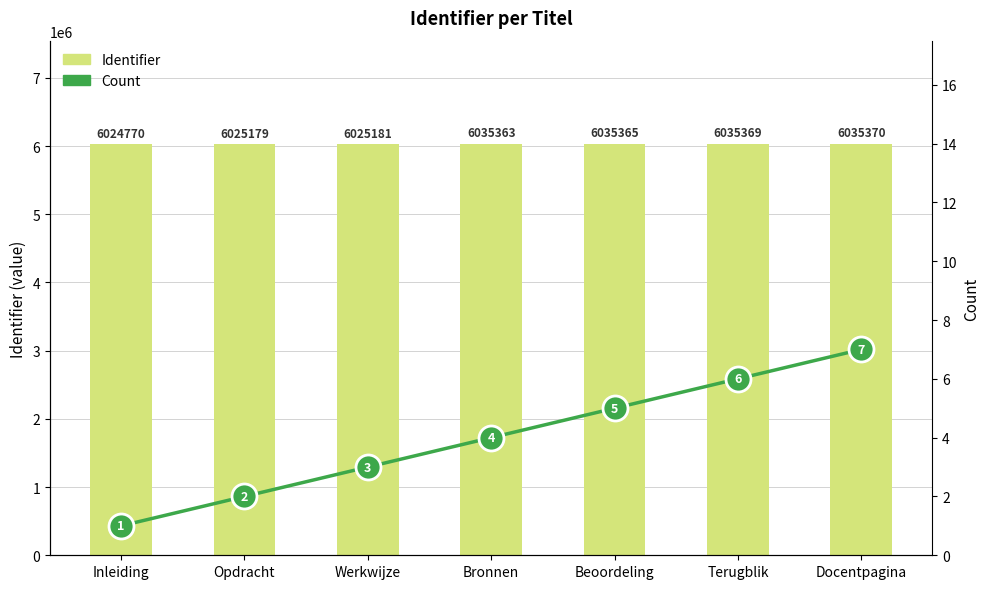

Which series changed the most between Inleiding and Bronnen?

Identifier